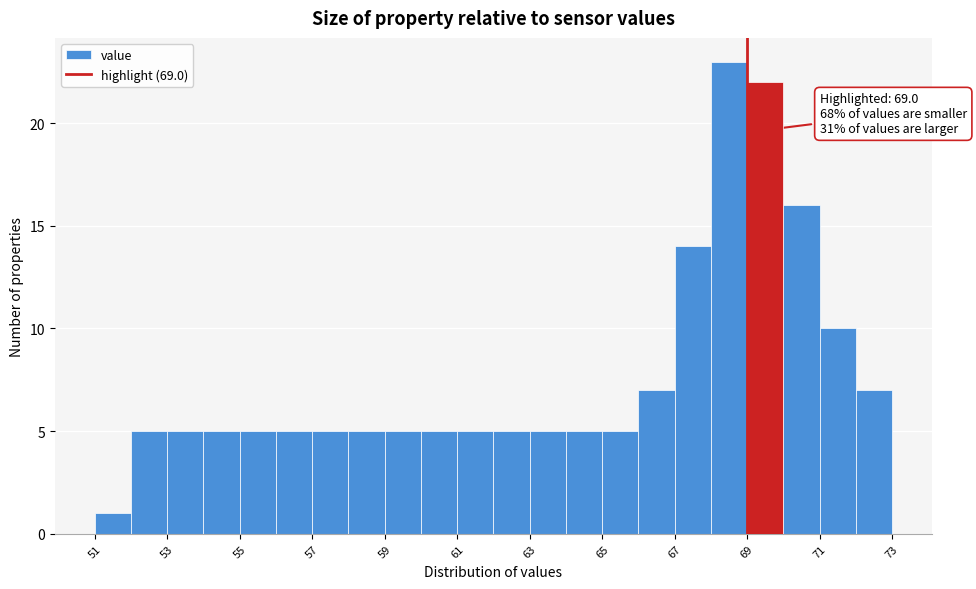

Over which range of the x-axis is the bar tallest?

68 to 69